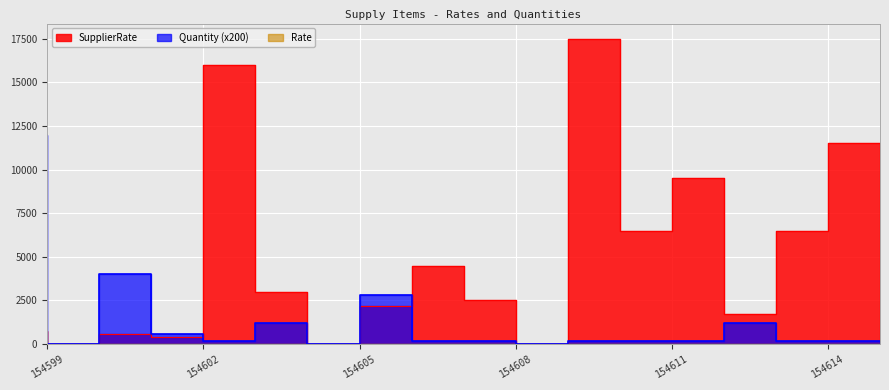

What is the value of the Quantity point at the 10th from the left?

200